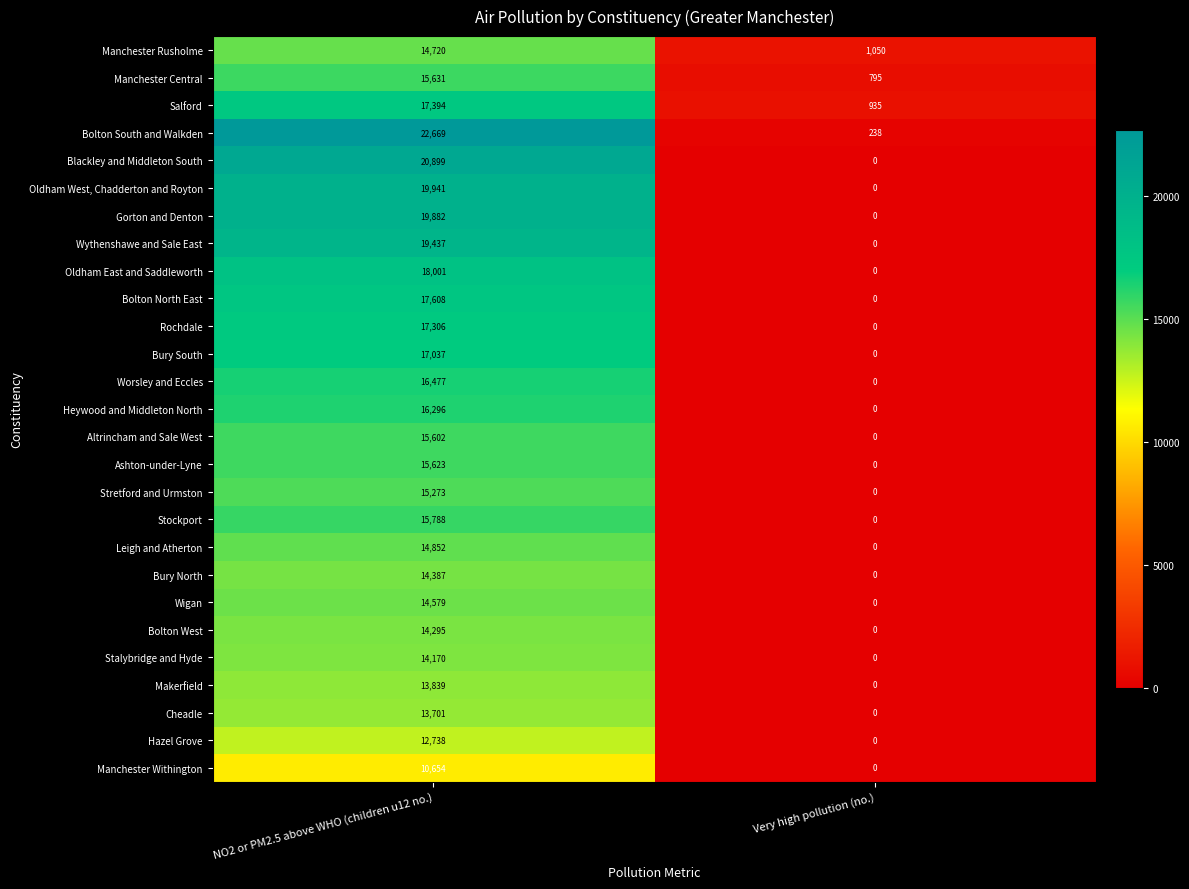

What is the average value of the Manchester Central series?

8213